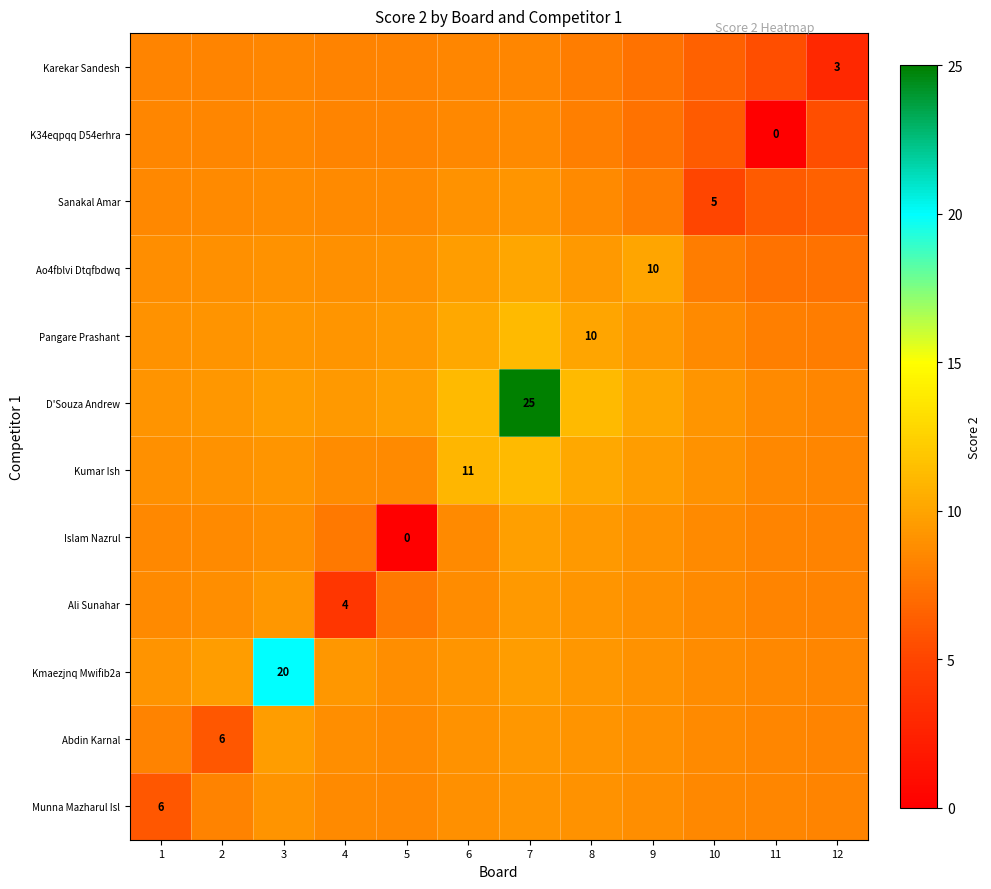

At 12, list the series in order from smallest to largest.

Karekar Sandesh, K34eqpqq D54erhra, Sanakal Amar, Ao4fblvi Dtqfbdwq, Pangare Prashant, Islam Nazrul, Ali Sunahar, Munna Mazharul Isl, Abdin Karnal, Kumar Ish, Kmaezjnq Mwifib2a, D'Souza Andrew